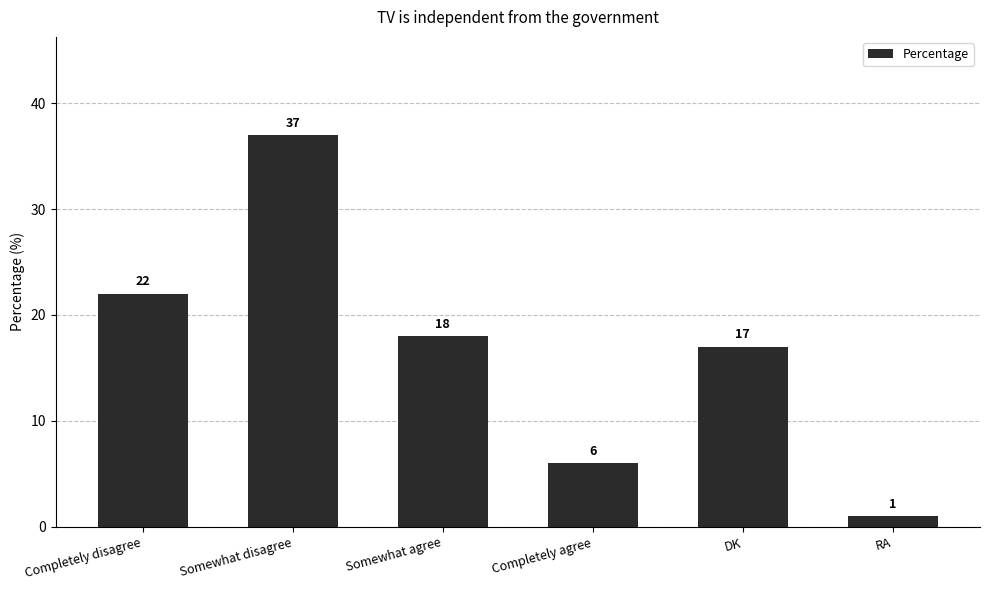

What is the difference between the values at Somewhat agree and Completely agree?

12